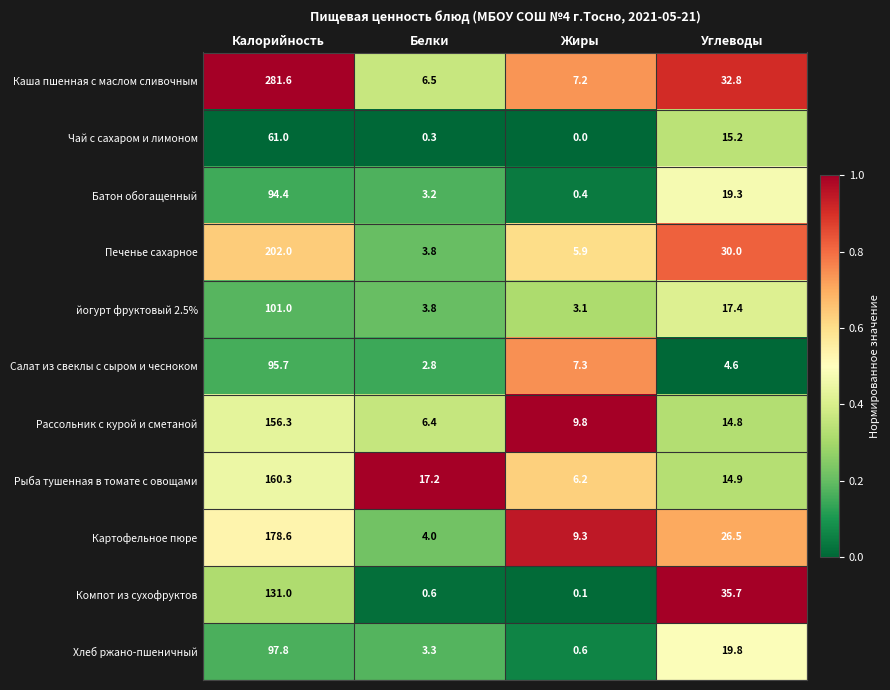

Is it true that Картофельное пюре equals 7.8 at Углеводы?

False